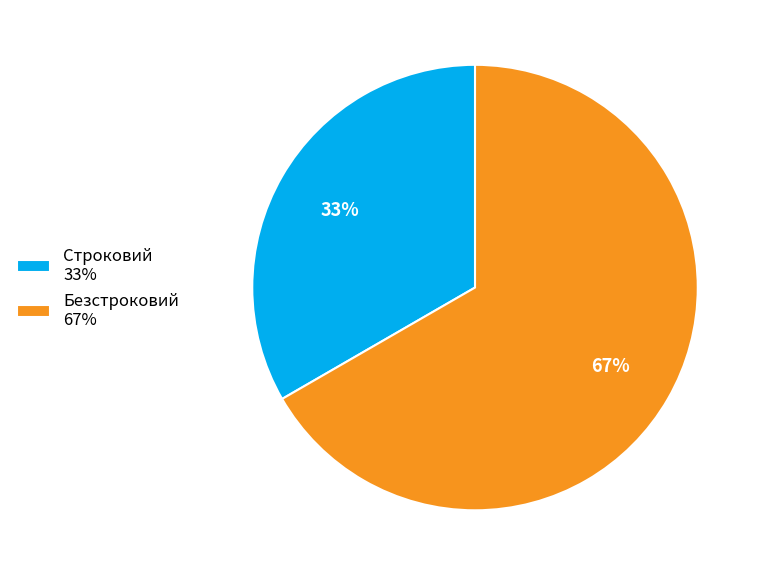

Combined, do Безстроковий and Строковий account for over 50%?

Yes